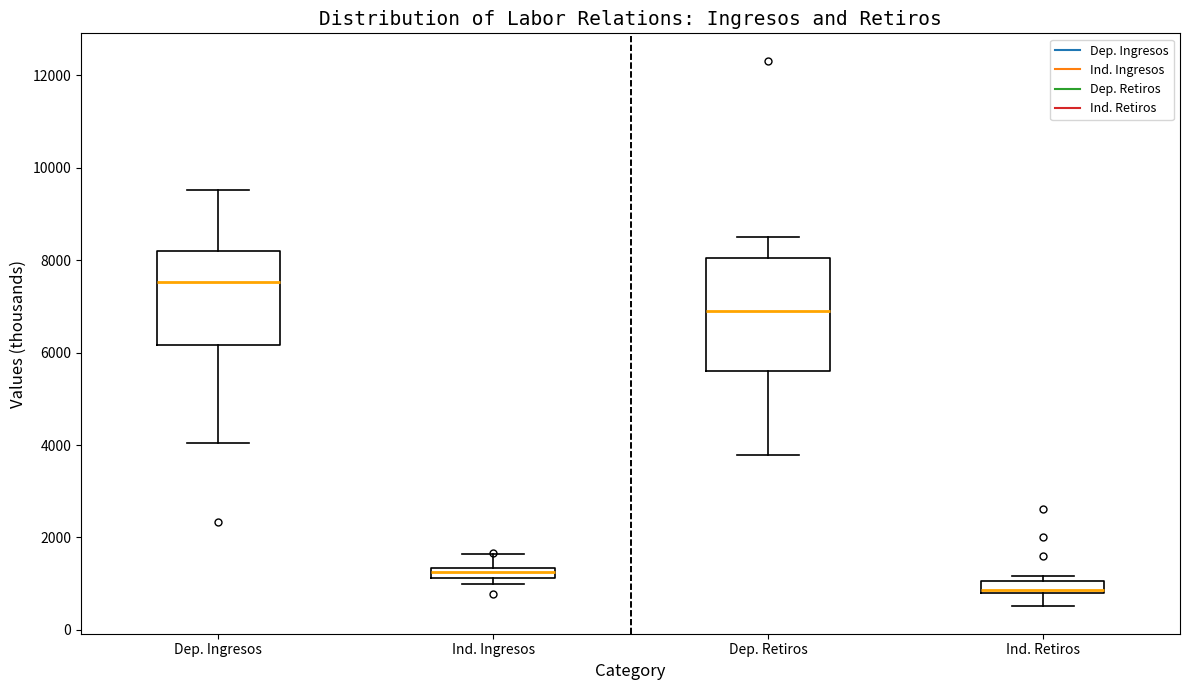

Which box's median line is the lowest?

Ind. Retiros